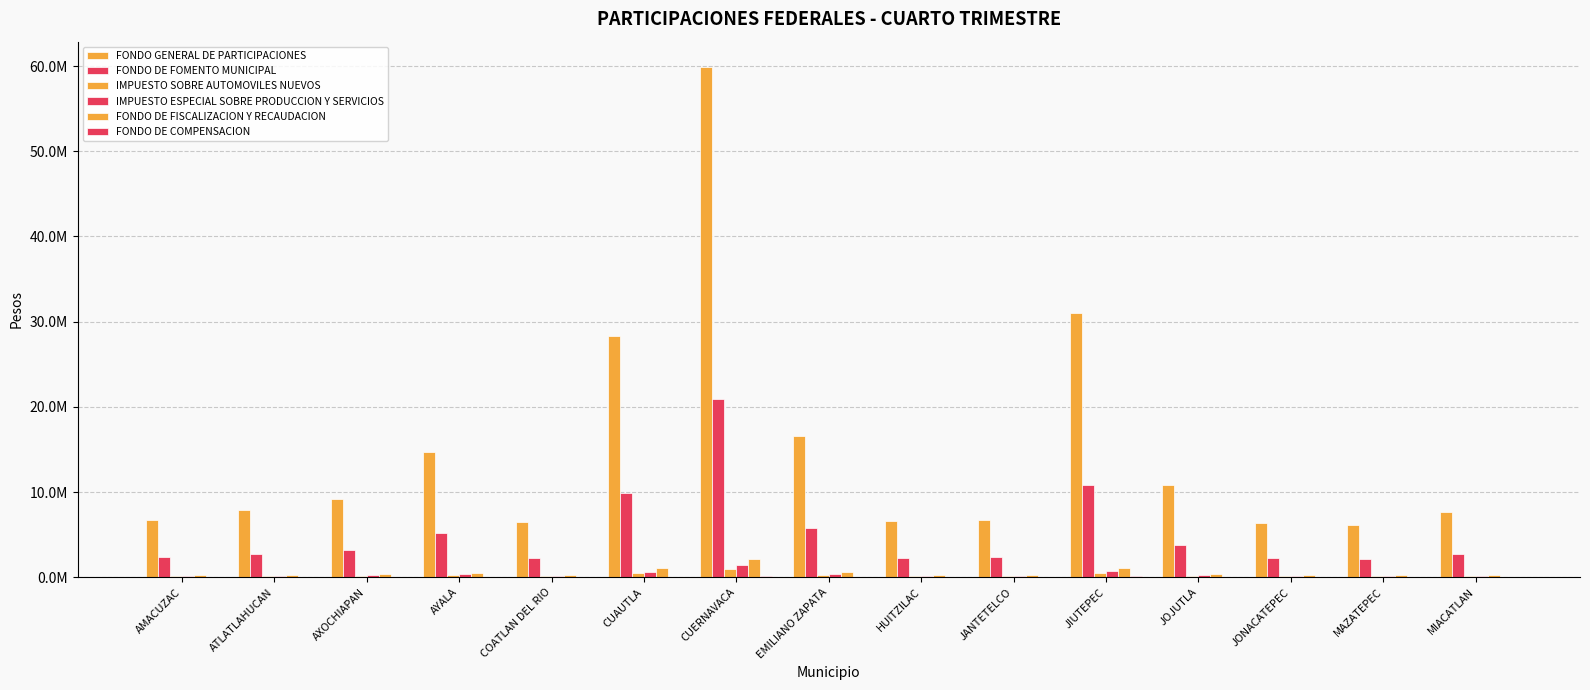

Are the bars grouped side by side (vs. stacked)?

Yes